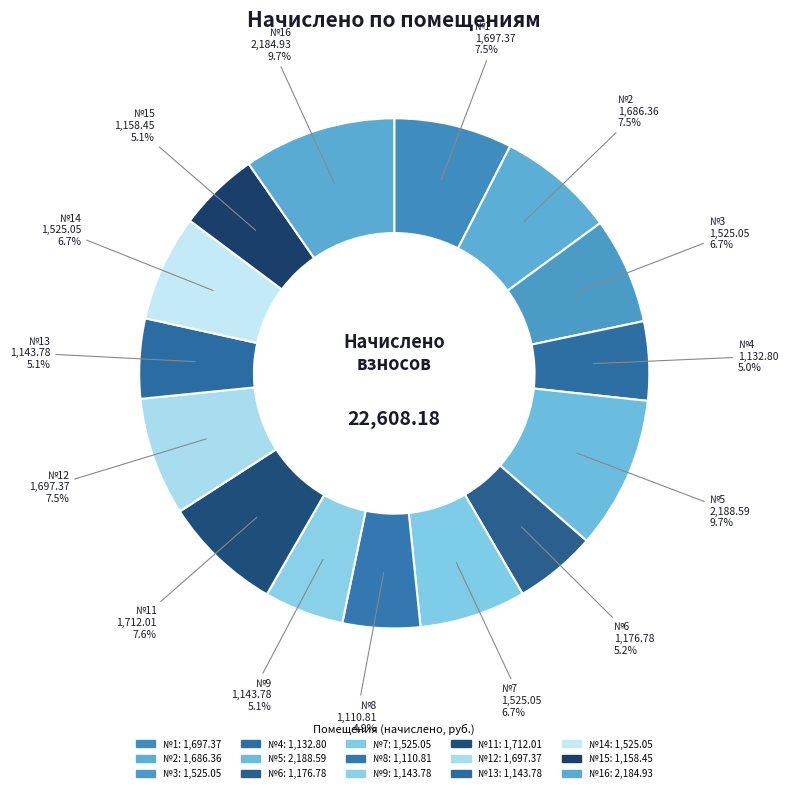

Does any single category account for the majority?

No